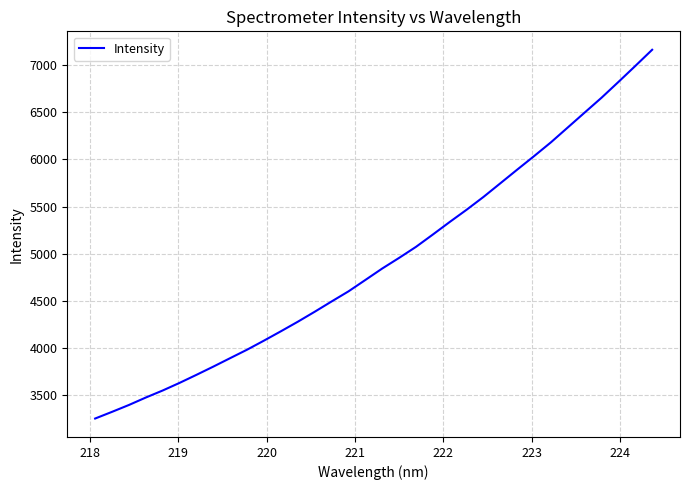

What is the difference between the maximum and minimum values?

3905.1